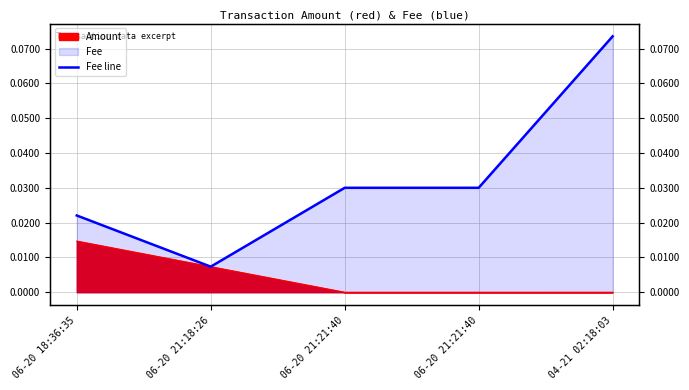

How many data points does each series have?

5